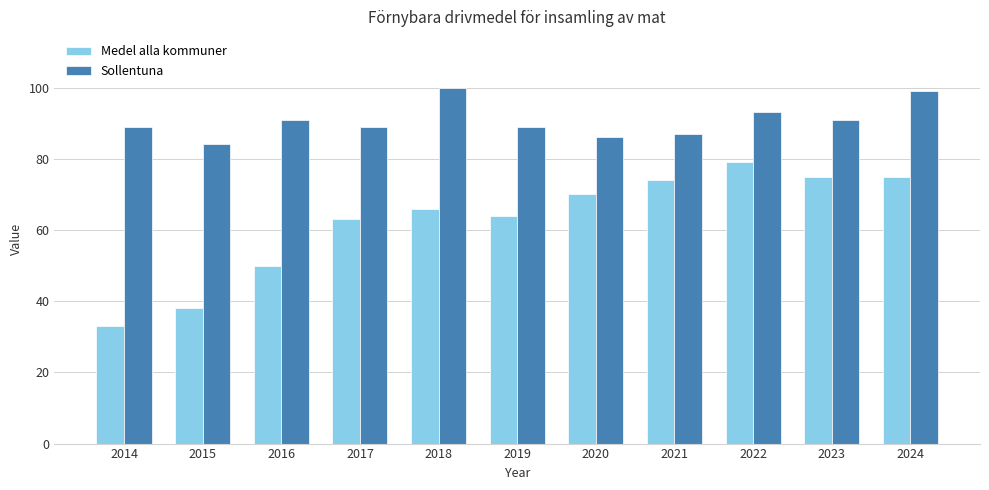

What is the sum of all Medel alla kommuner values?

687